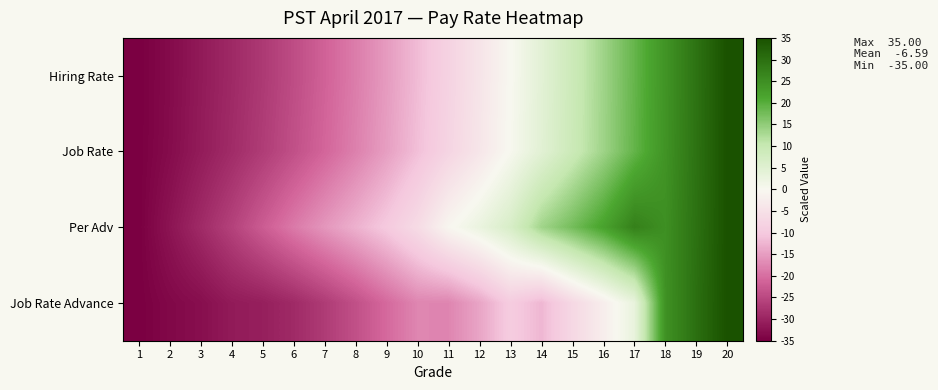

Which has a higher value, 3 or 10?

10